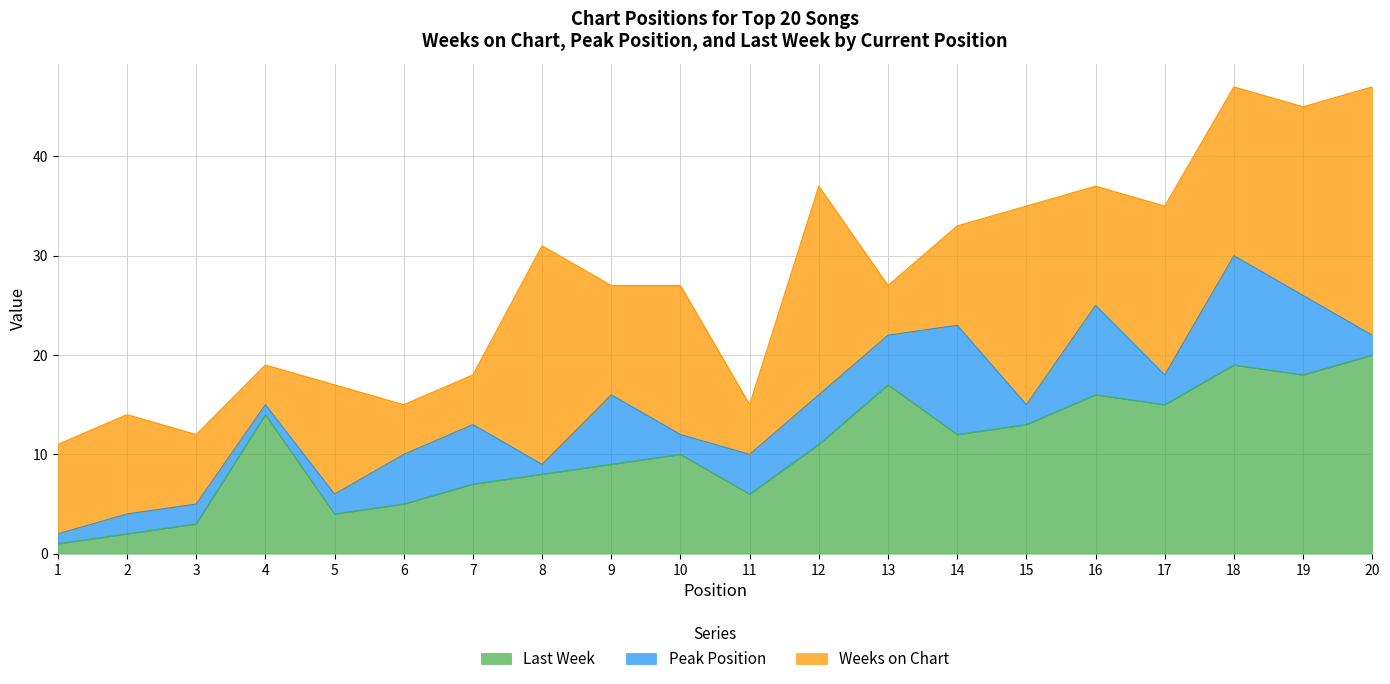

Rank the series by their average value, from lowest to highest.

Peak Position, Last Week, Weeks on Chart